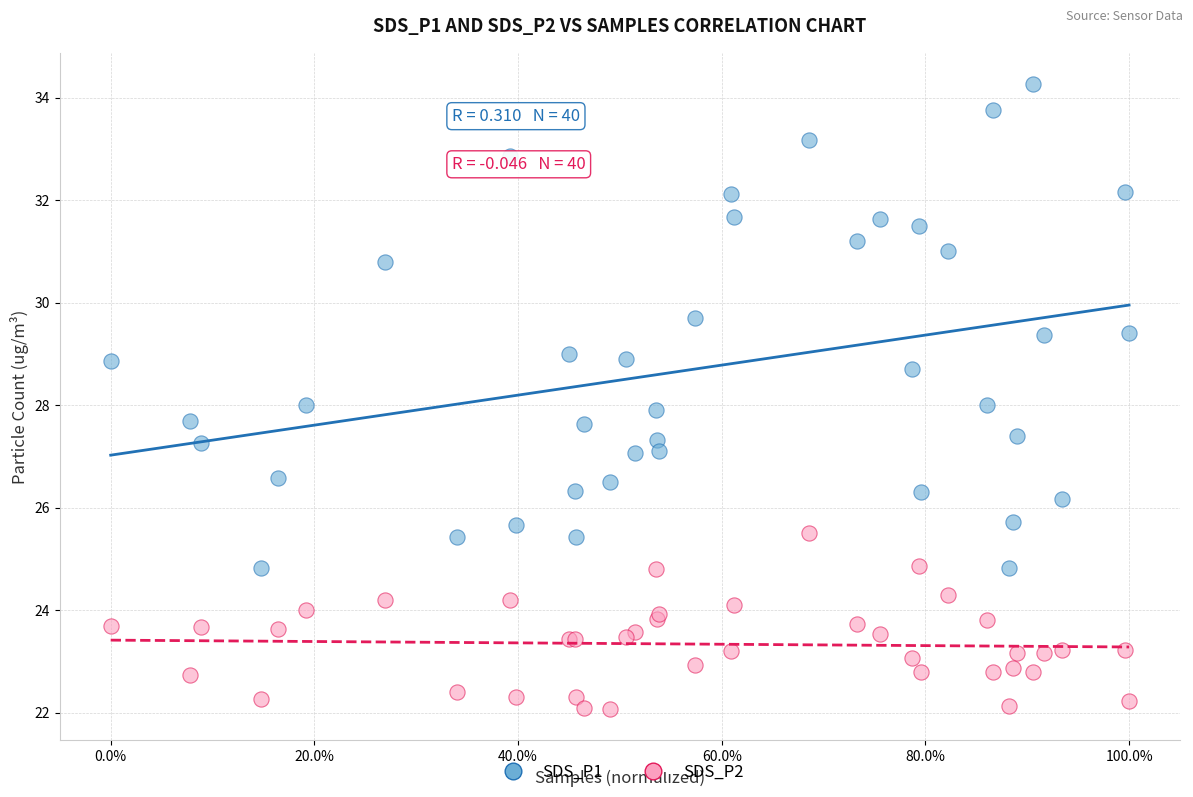

Which series reaches the minimum Y coordinate?

SDS_P2